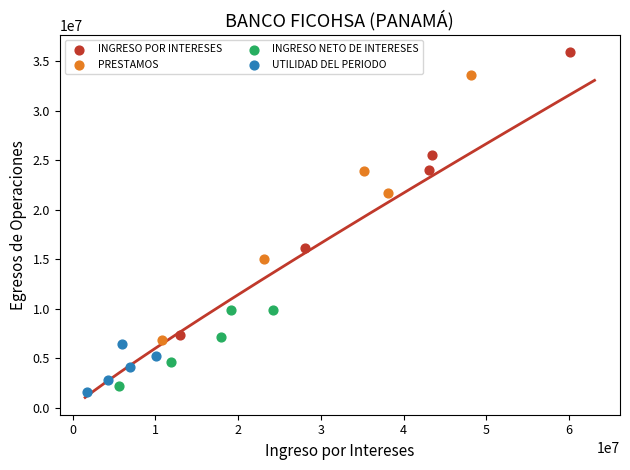

Which series has the widest spread of Y values?

INGRESO POR INTERESES